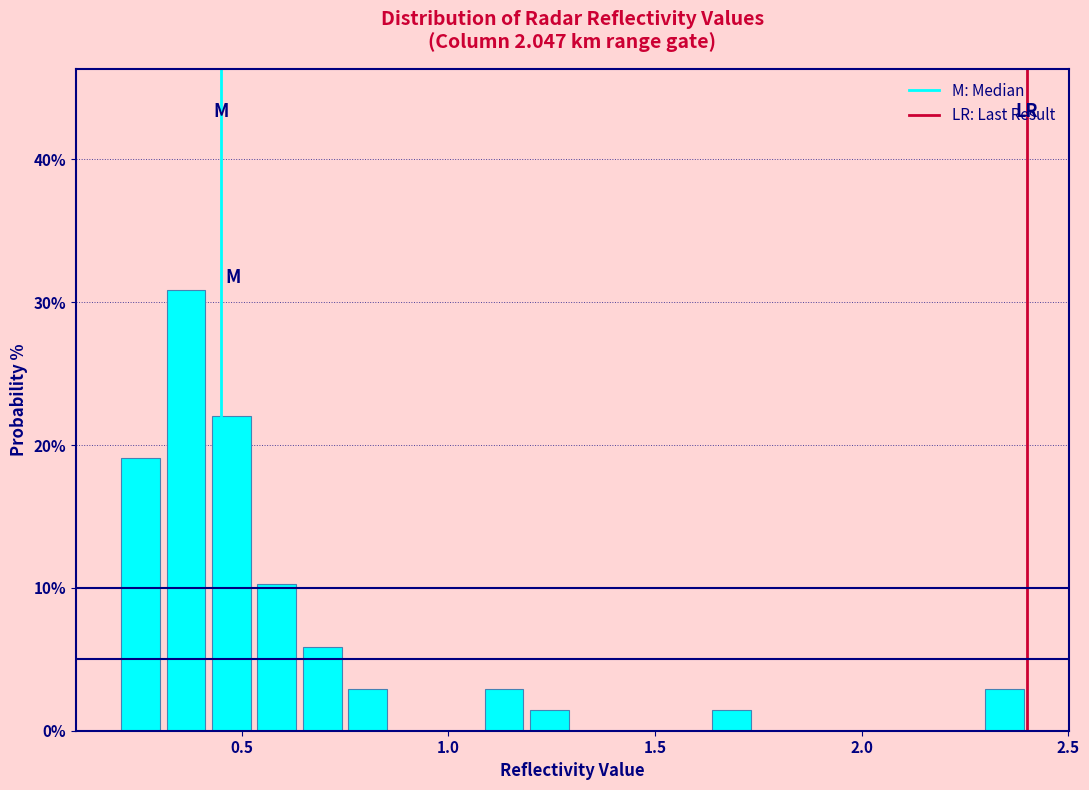

Read against the x-axis, roughly where is the centre of the tallest bar?

0.35